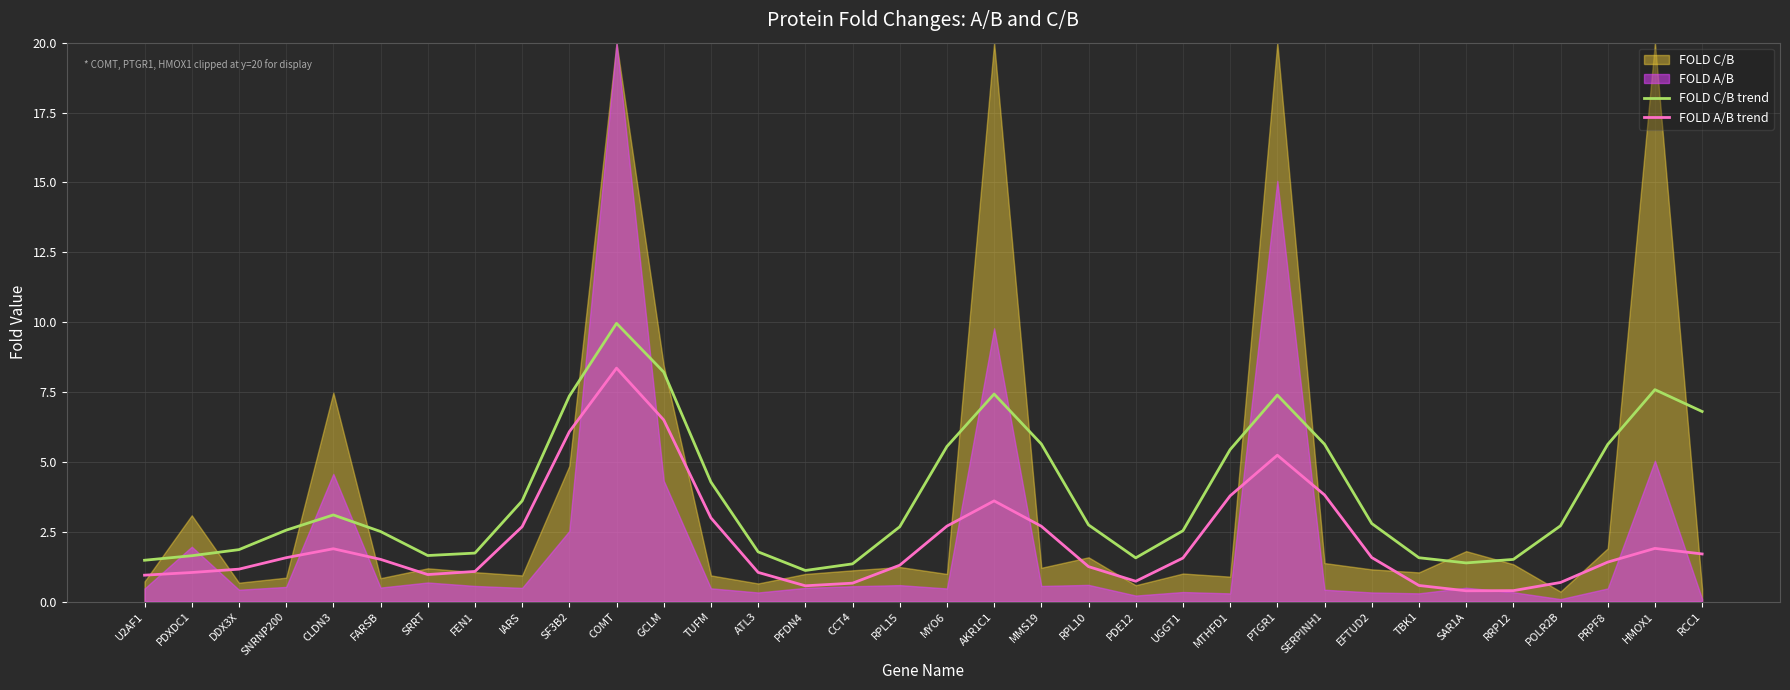

What is the label of the 14th point from the left?

ATL3